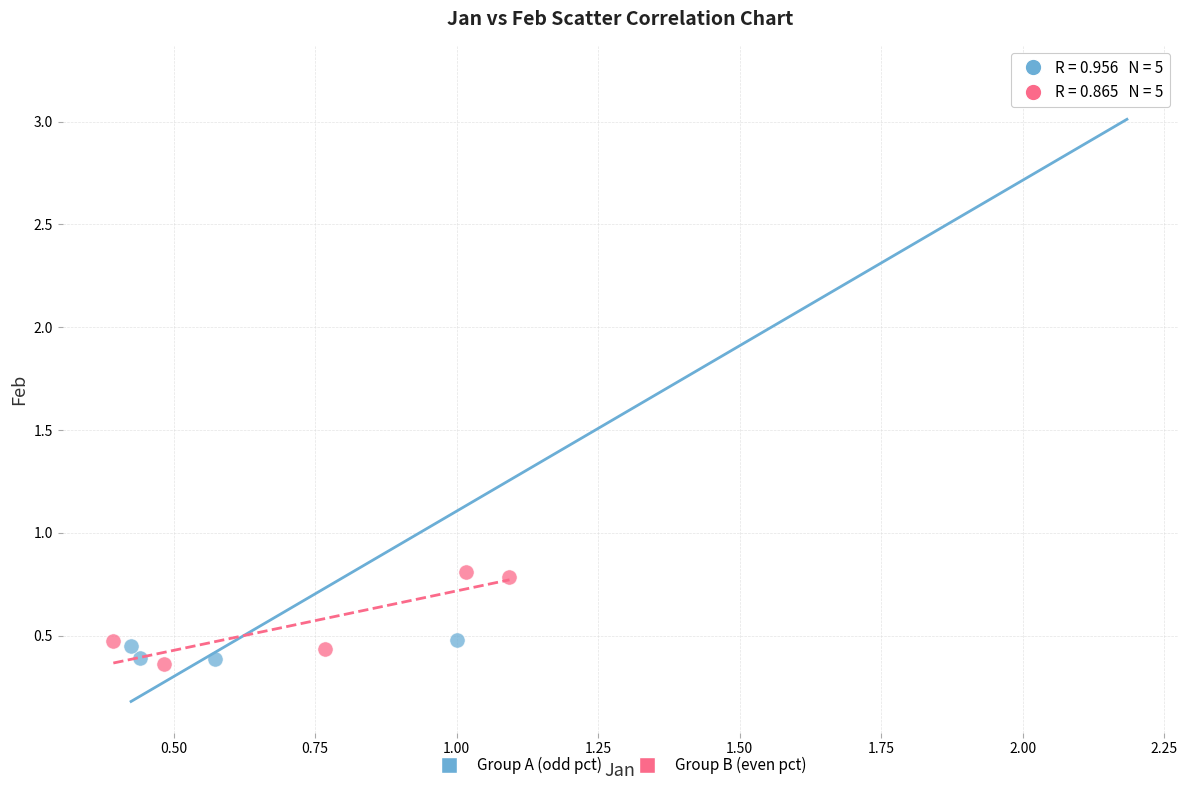

Which series reaches the maximum Y coordinate?

Group A (odd pct)